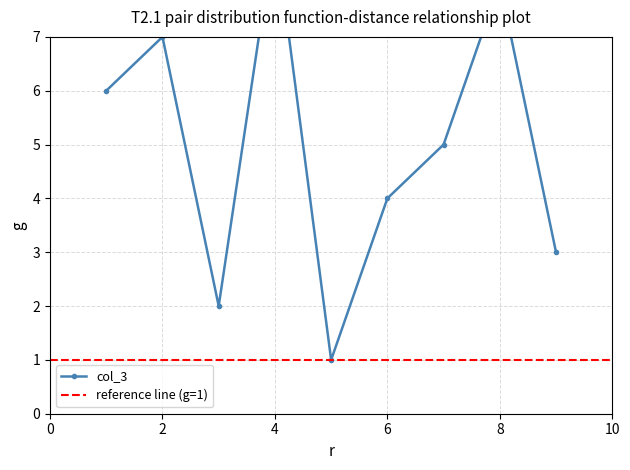

Does the chart display data point markers on the line(s)?

Yes